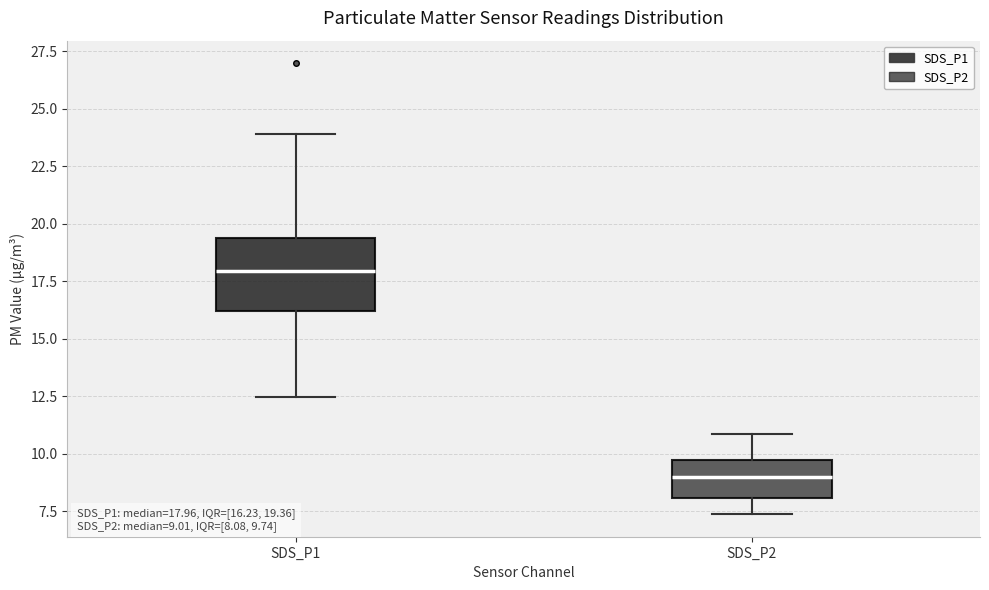

Which box is the tallest, from its lower edge to its upper edge?

SDS_P1